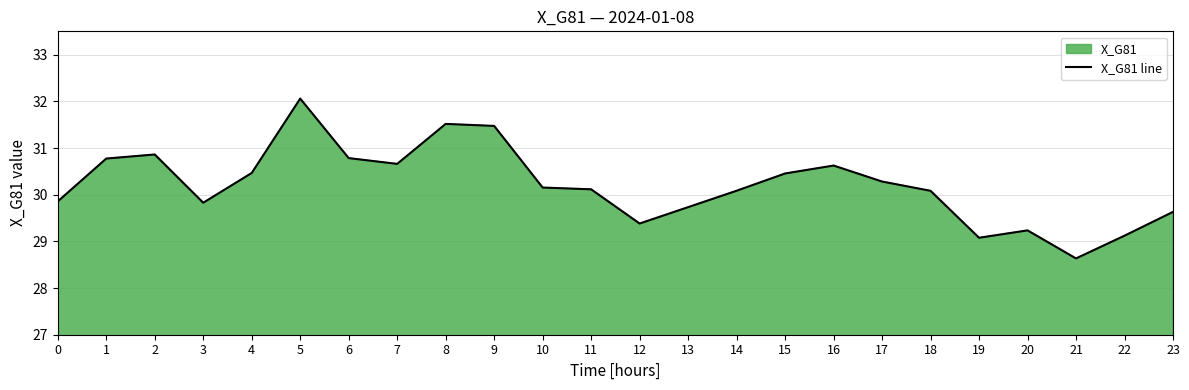

What value does the data have at 21?

28.6